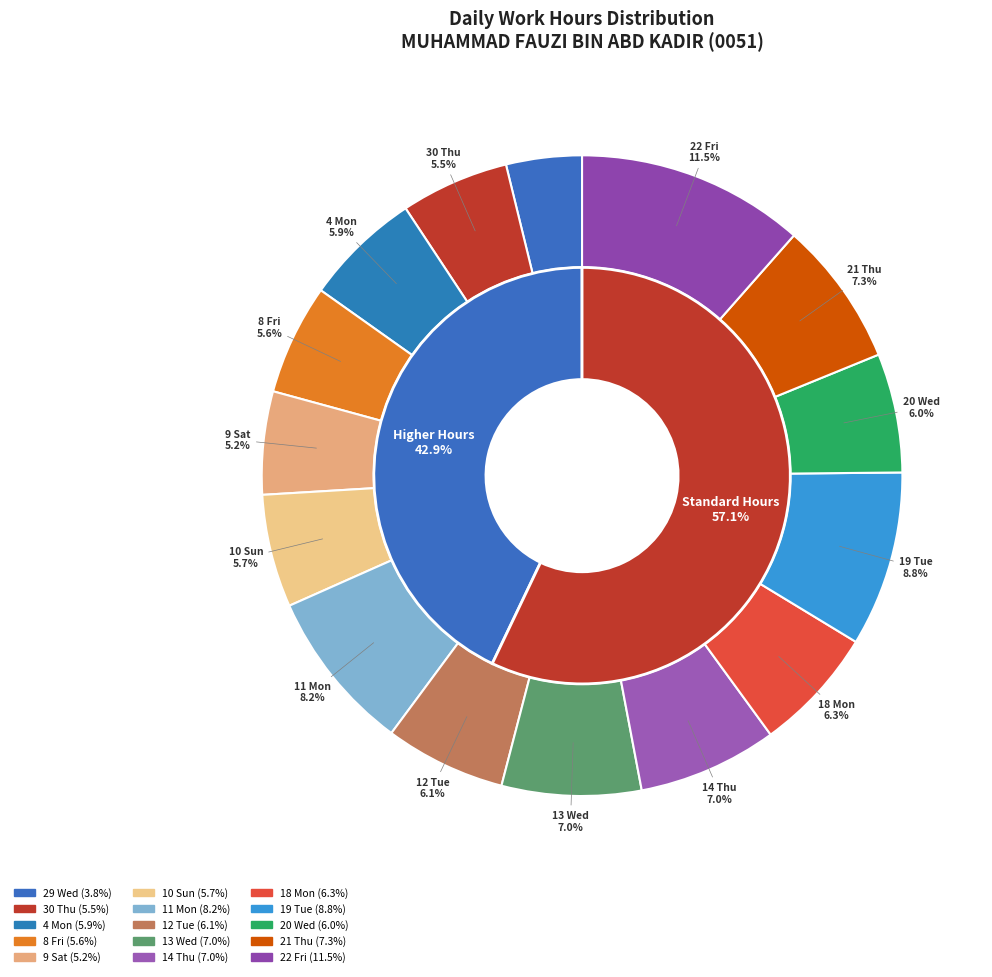

Is there any slice that represents more than half of the pie?

No